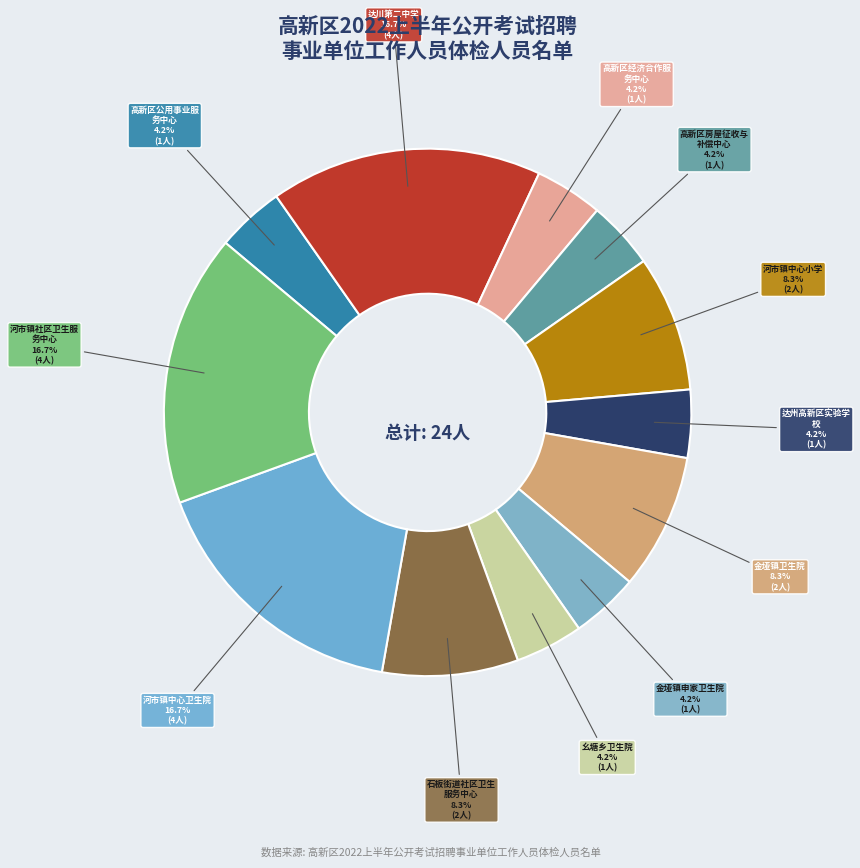

How many slices are in this pie chart?

12